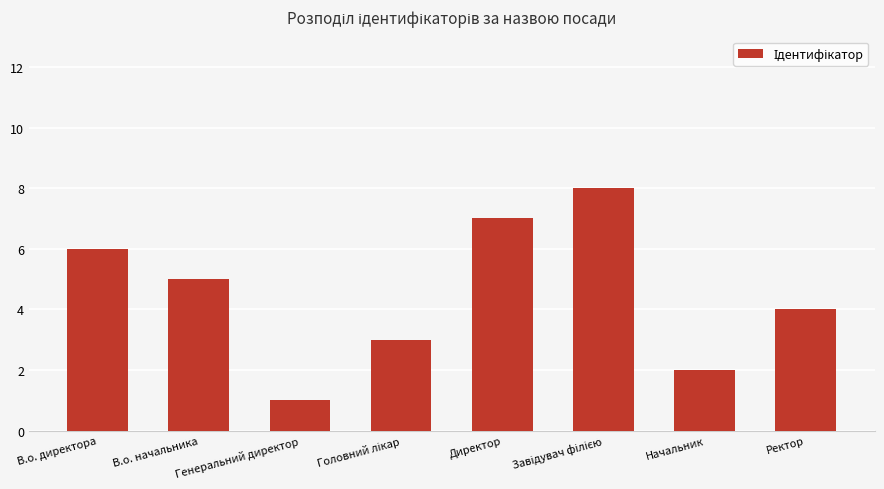

The chart shows a value of 1 at Генеральний директор. True or false?

True